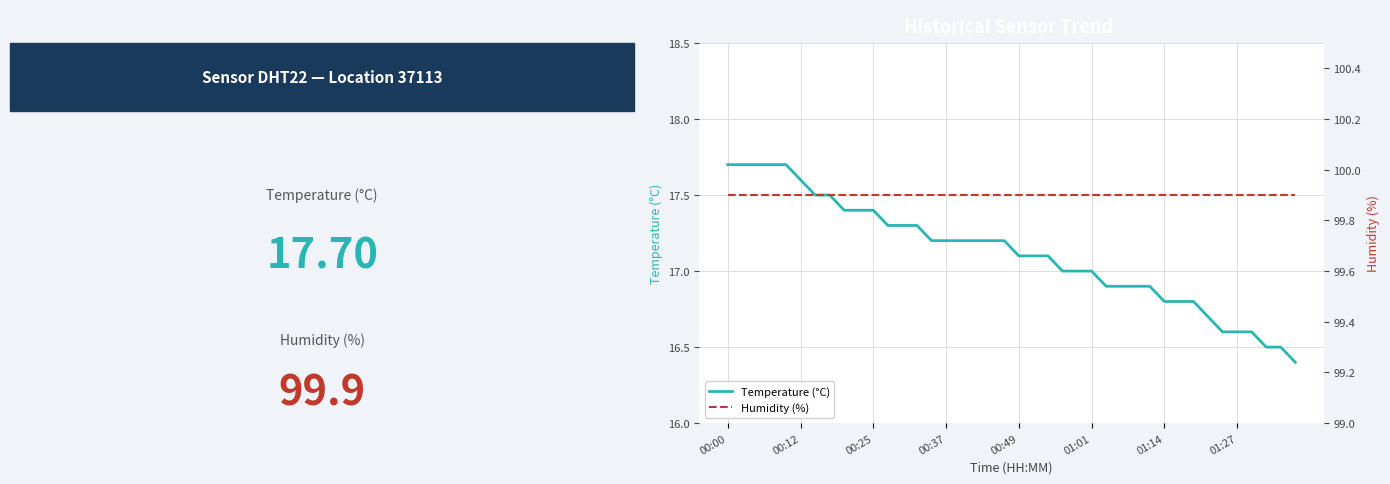

What is the highest value of the Humidity (%) series?

99.9